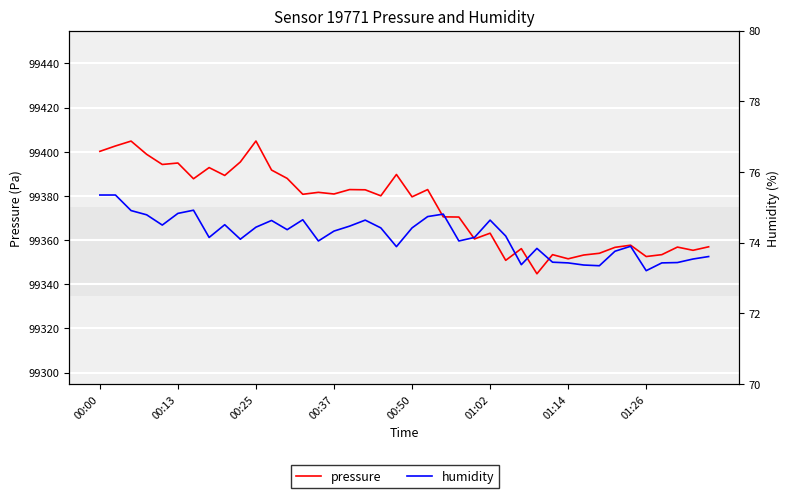

True or false: humidity and pressure cross at least once.

False